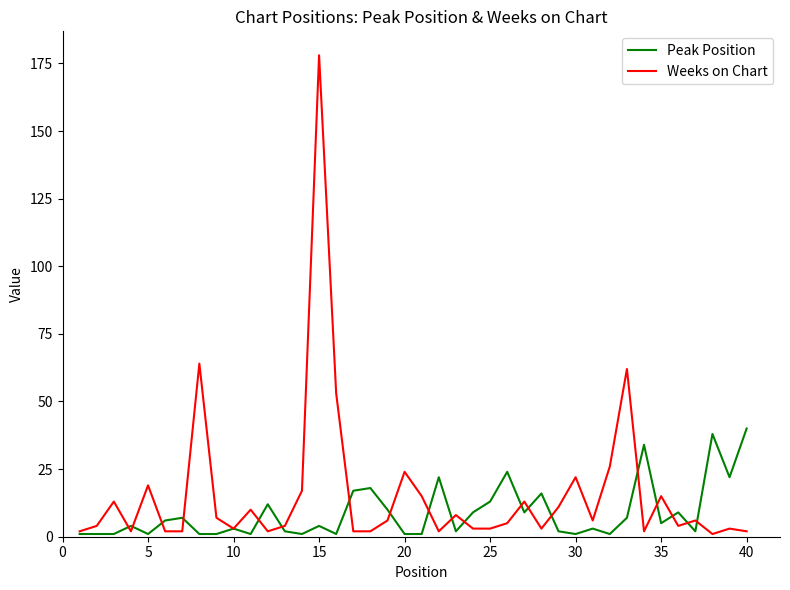

Which series has the largest range (max minus min)?

Weeks on Chart